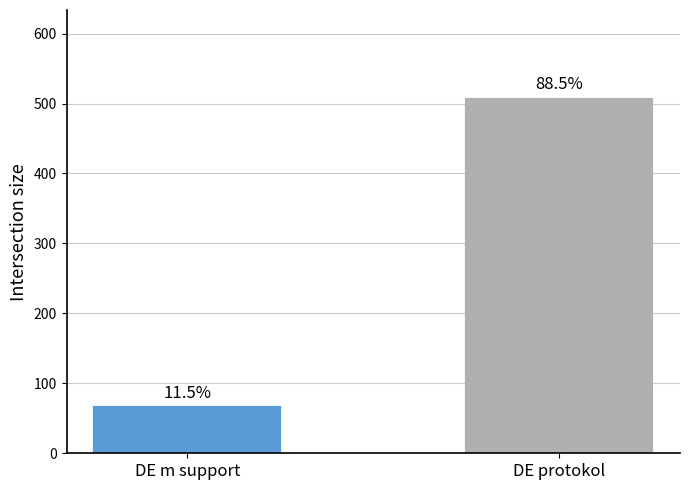

What is the sum of the values at DE protokol and DE m support?

573